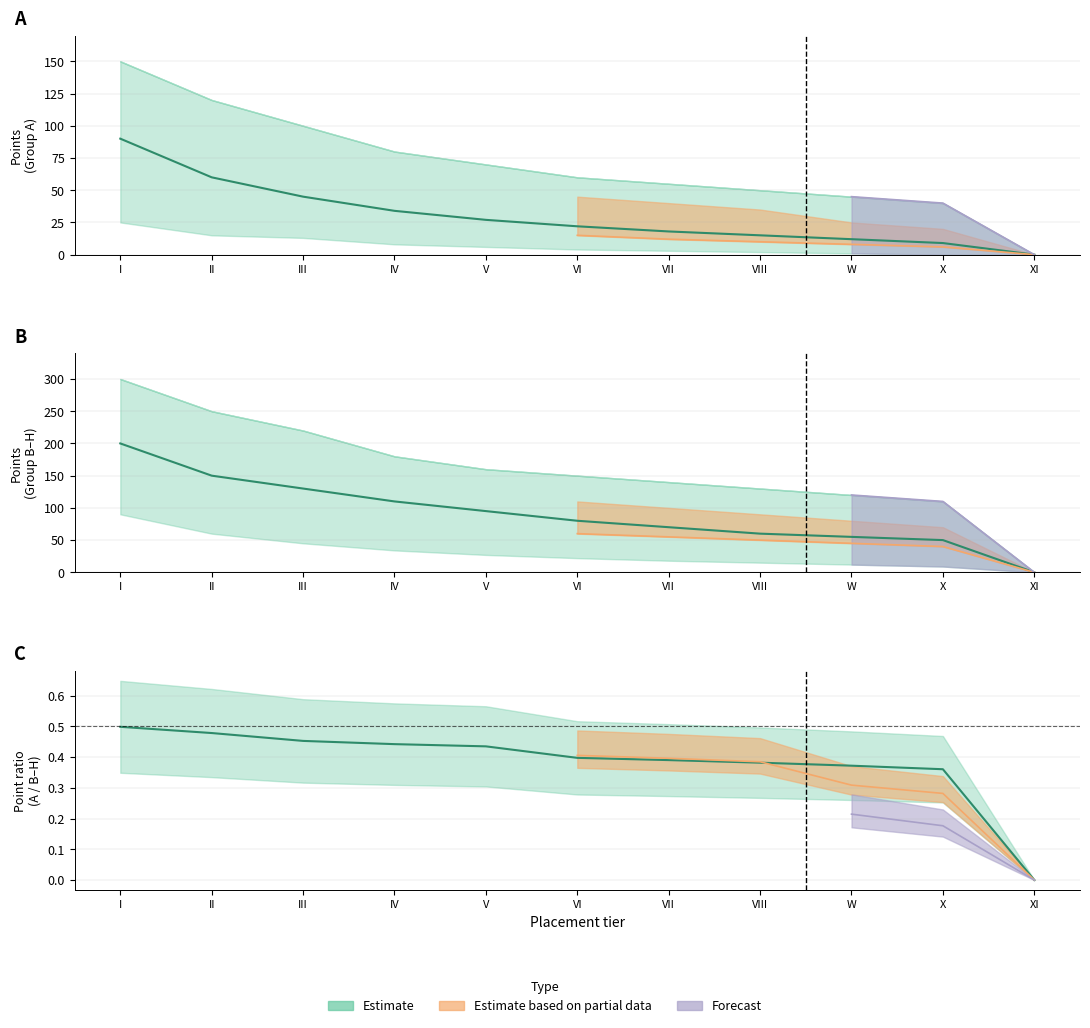

True or false: I_row has more than 1 points higher than both neighbors.

False